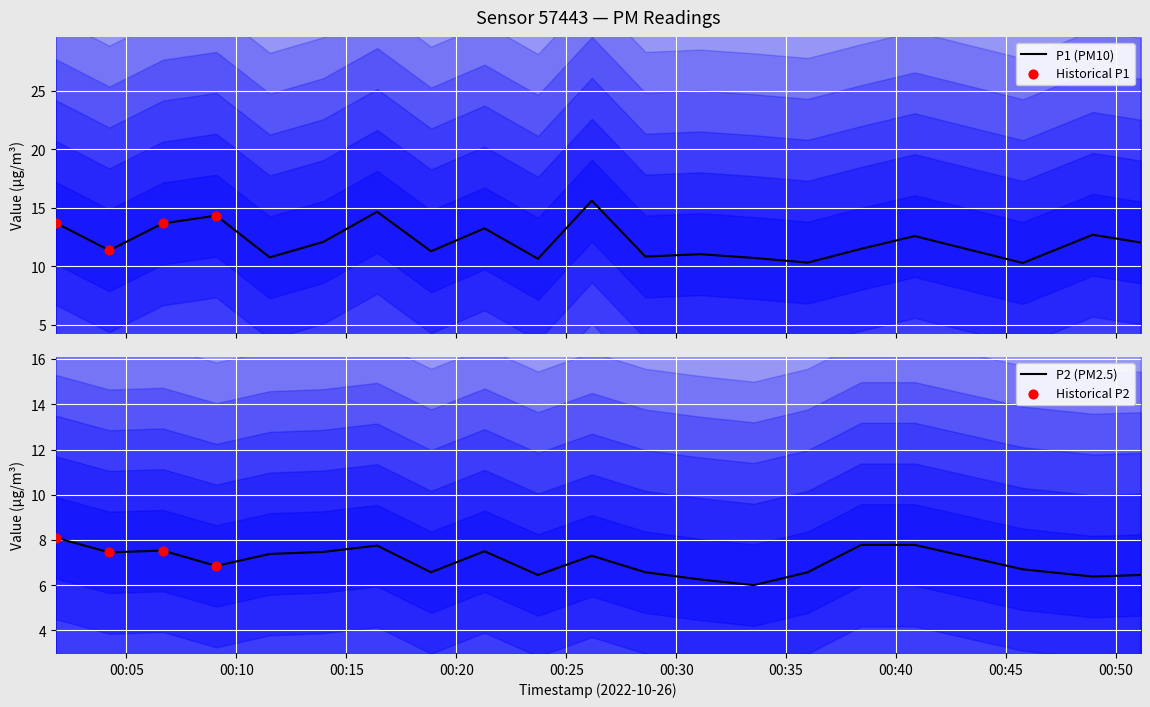

Which series contains the highest Y value?

P1